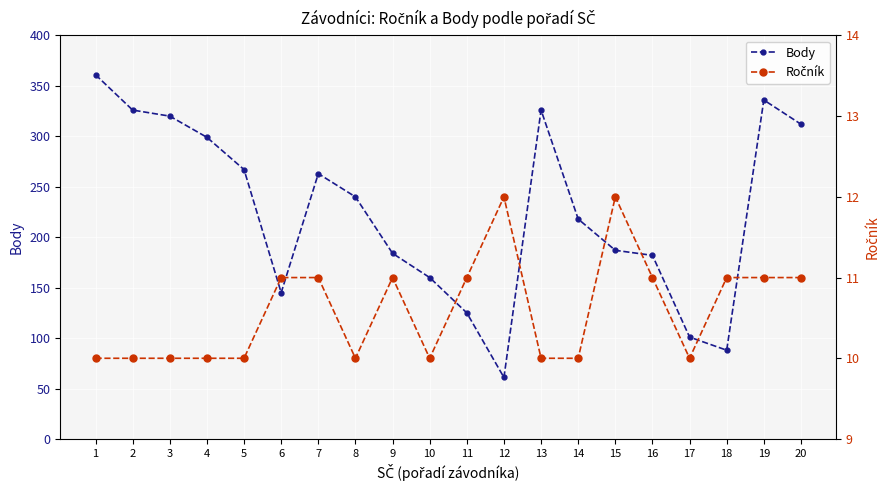

What is the highest value of the Body series?

361